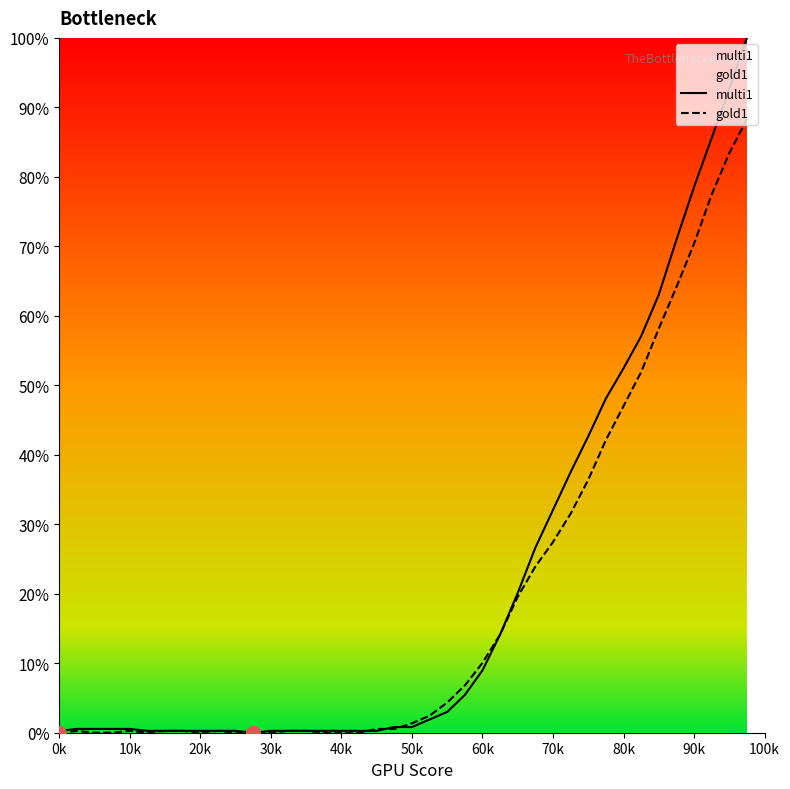

What are all the series names shown in the legend?

multi1, gold1